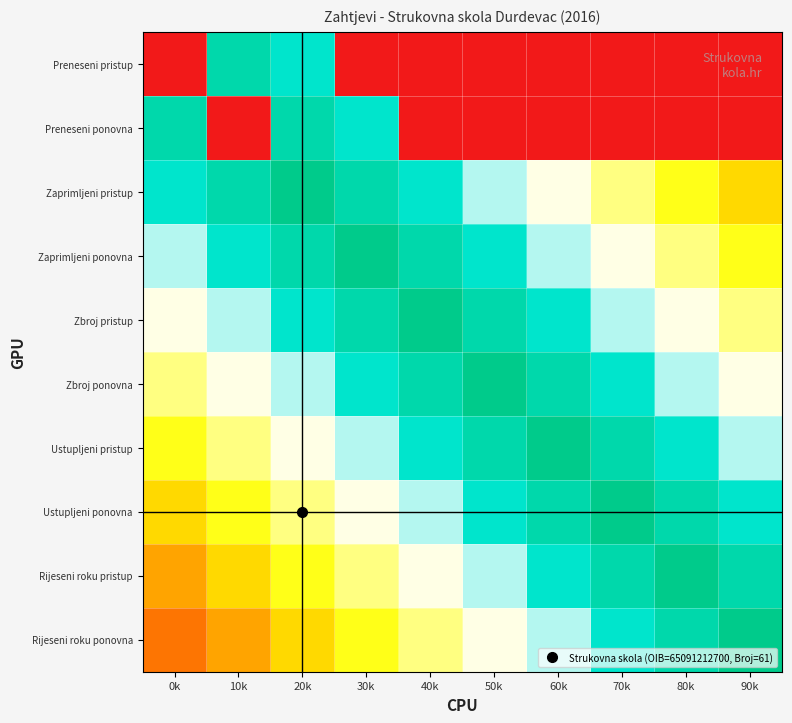

Reading left to right, transcribe all the data shown in this chart.

Preneseni pristup: 0k=0.0	10k=0.9	20k=0.8	30k=0.0	40k=0.0	50k=0.0	60k=0.0	70k=0.0	80k=0.0	90k=0.0
Preneseni ponovna: 0k=0.9	10k=0.0	20k=0.9	30k=0.8	40k=0.0	50k=0.0	60k=0.0	70k=0.0	80k=0.0	90k=0.0
Zaprimljeni pristup: 0k=0.8	10k=0.9	20k=0.9	30k=0.9	40k=0.8	50k=0.7	60k=0.6	70k=0.5	80k=0.4	90k=0.3
Zaprimljeni ponovna: 0k=0.7	10k=0.8	20k=0.9	30k=0.9	40k=0.9	50k=0.8	60k=0.7	70k=0.6	80k=0.5	90k=0.4
Zbroj pristup: 0k=0.6	10k=0.7	20k=0.8	30k=0.9	40k=0.9	50k=0.9	60k=0.8	70k=0.7	80k=0.6	90k=0.5
Zbroj ponovna: 0k=0.5	10k=0.6	20k=0.7	30k=0.8	40k=0.9	50k=0.9	60k=0.9	70k=0.8	80k=0.7	90k=0.6
Ustupljeni pristup: 0k=0.4	10k=0.5	20k=0.6	30k=0.7	40k=0.8	50k=0.9	60k=0.9	70k=0.9	80k=0.8	90k=0.7
Ustupljeni ponovna: 0k=0.3	10k=0.4	20k=0.5	30k=0.6	40k=0.7	50k=0.8	60k=0.9	70k=0.9	80k=0.9	90k=0.8
Rijeseni roku pristup: 0k=0.3	10k=0.3	20k=0.4	30k=0.5	40k=0.6	50k=0.7	60k=0.8	70k=0.9	80k=0.9	90k=0.9
Rijeseni roku ponovna: 0k=0.2	10k=0.3	20k=0.3	30k=0.4	40k=0.5	50k=0.6	60k=0.7	70k=0.8	80k=0.9	90k=0.9